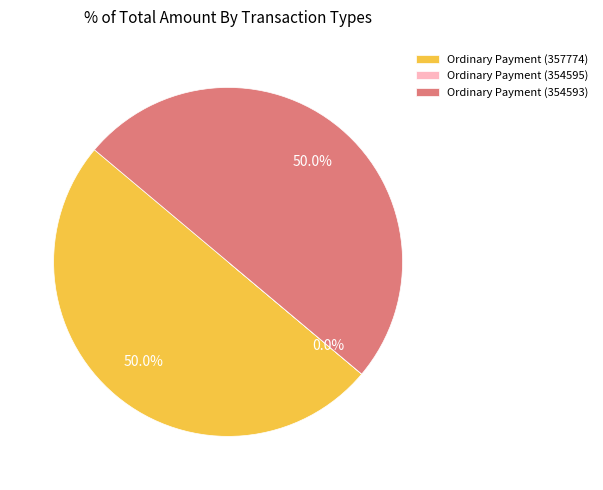

Is the sum of Ordinary Payment (354593) and Ordinary Payment (357774) greater than half?

Yes